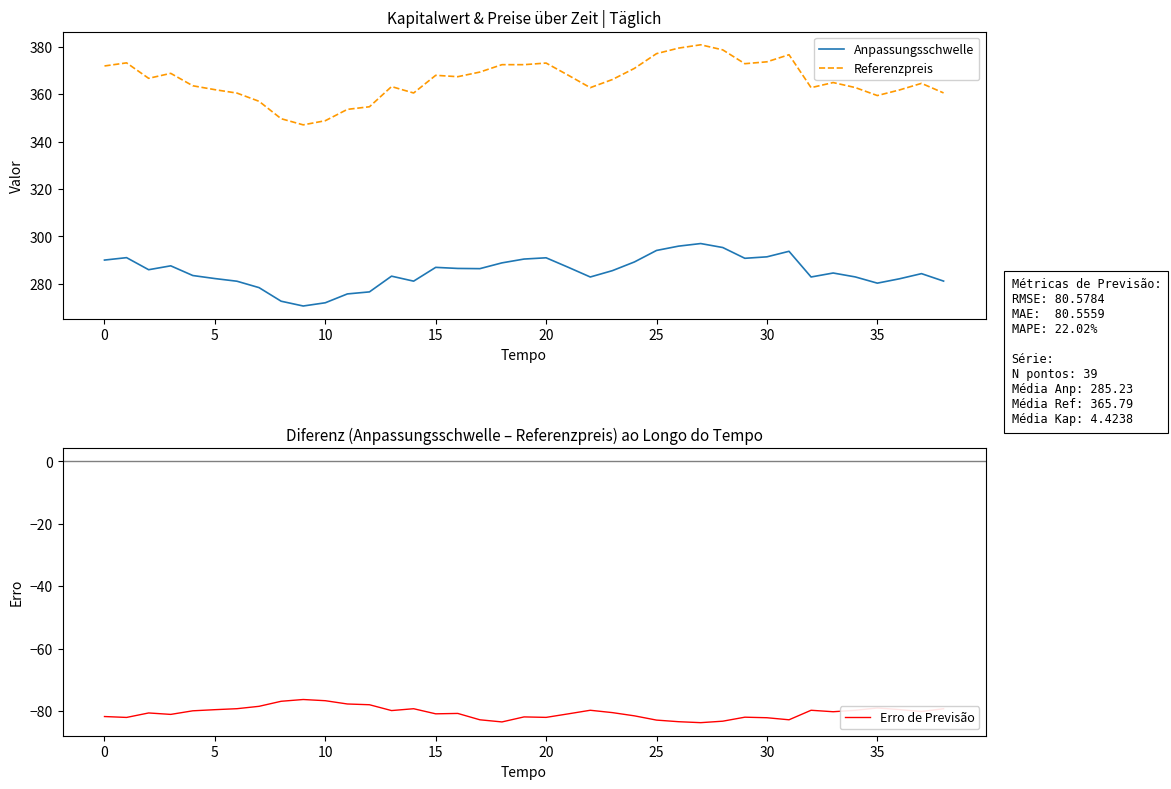

What is the label of the 26th point from the right?

13